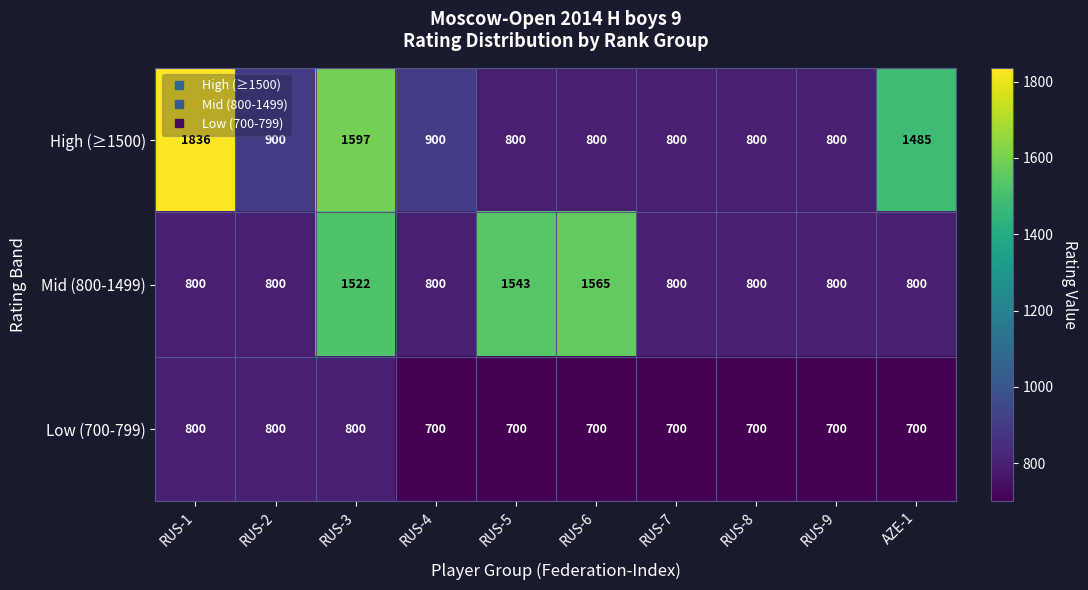

Which category has the highest value across all series?

RUS-1